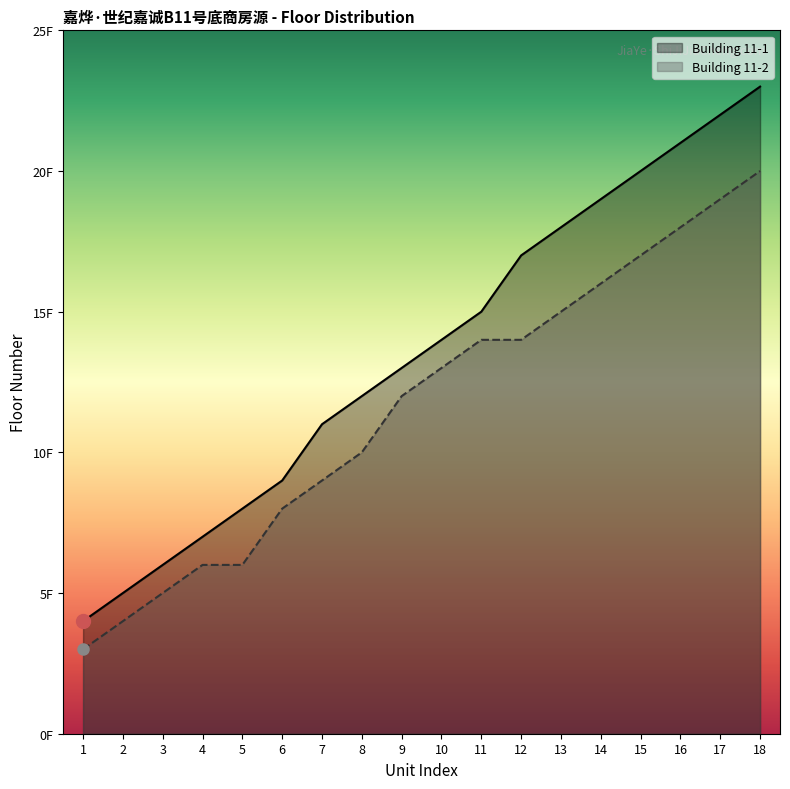

Between 3 and 16, which series saw the biggest shift?

Building 11-1